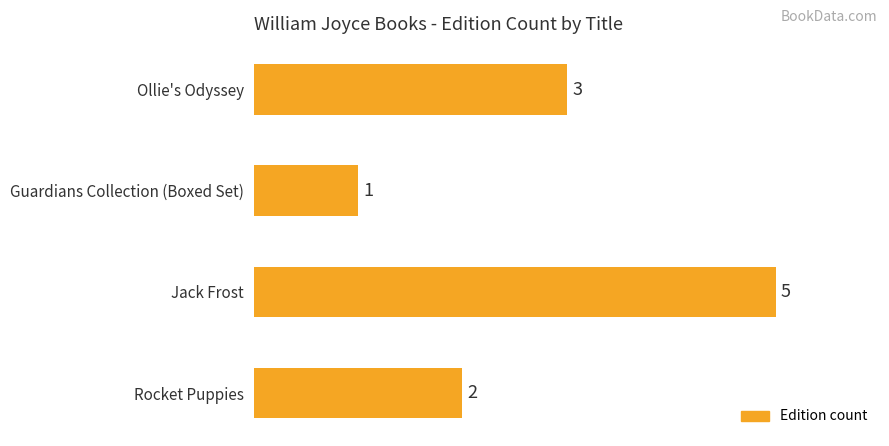

Reading top to bottom, list all the values displayed in this chart.

Ollie's Odyssey=3	Guardians Collection (Boxed Set)=1	Jack Frost=5	Rocket Puppies=2